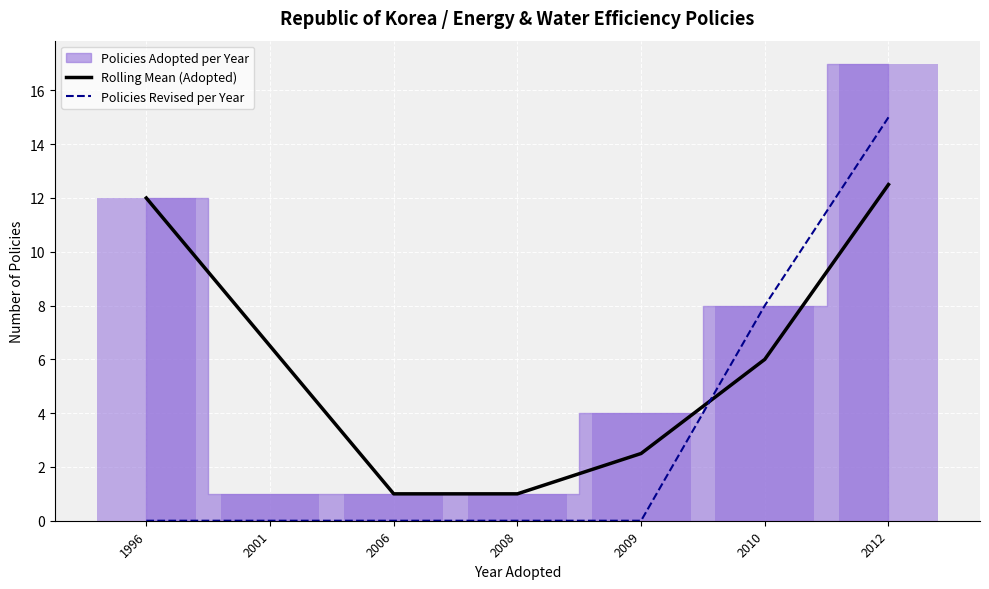

How many values in the Rolling Mean (Adopted) series are below 6?

3